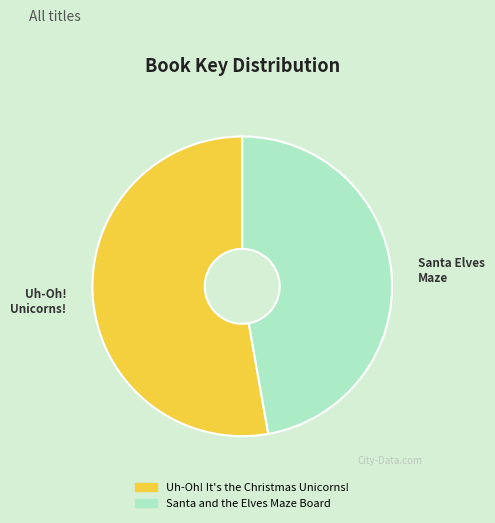

Is it true that Santa and the Elves Maze Board is 55% of the pie?

False